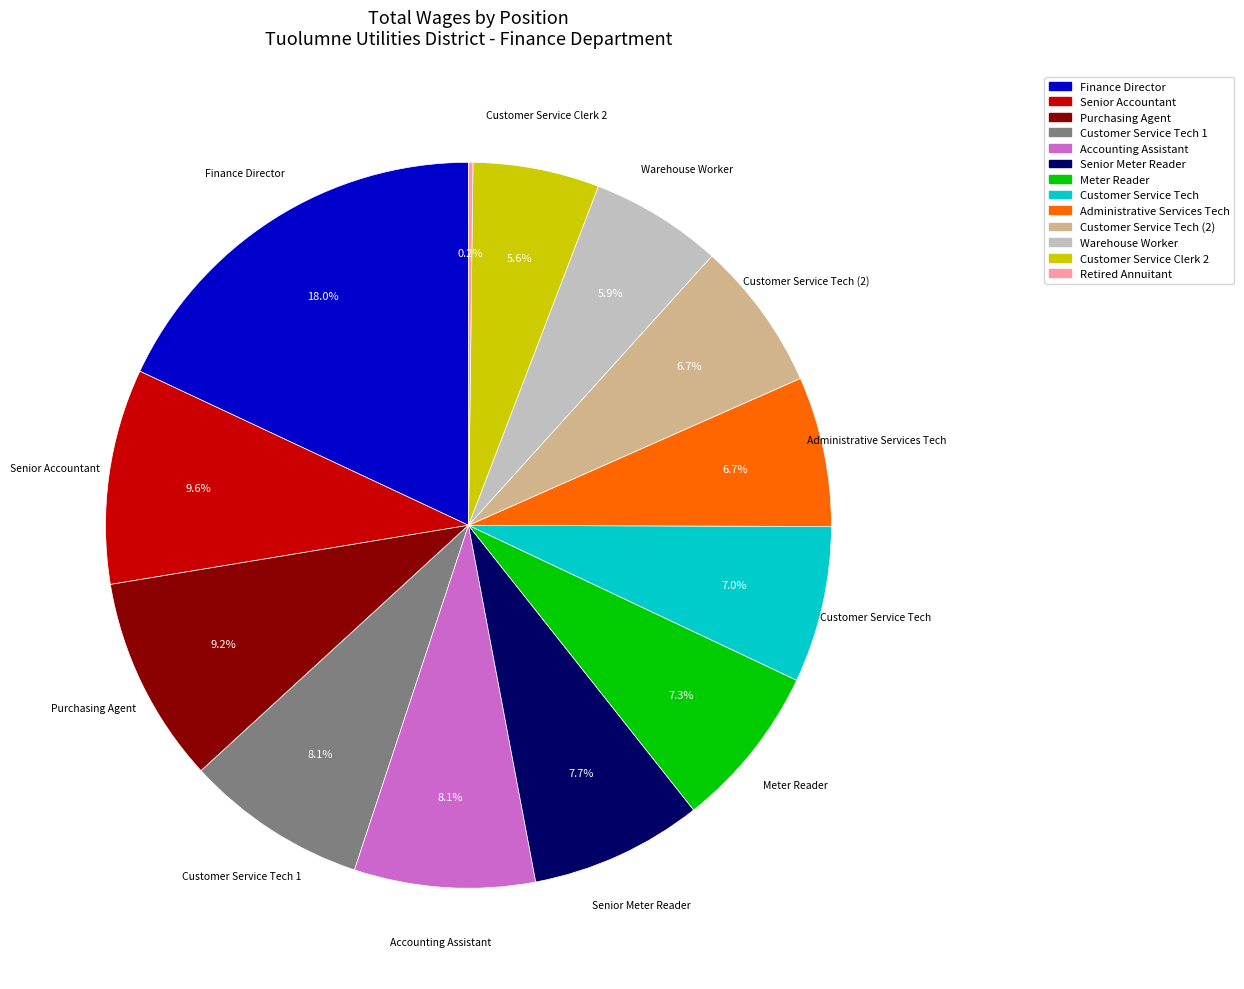

Is there any slice that represents more than half of the pie?

No